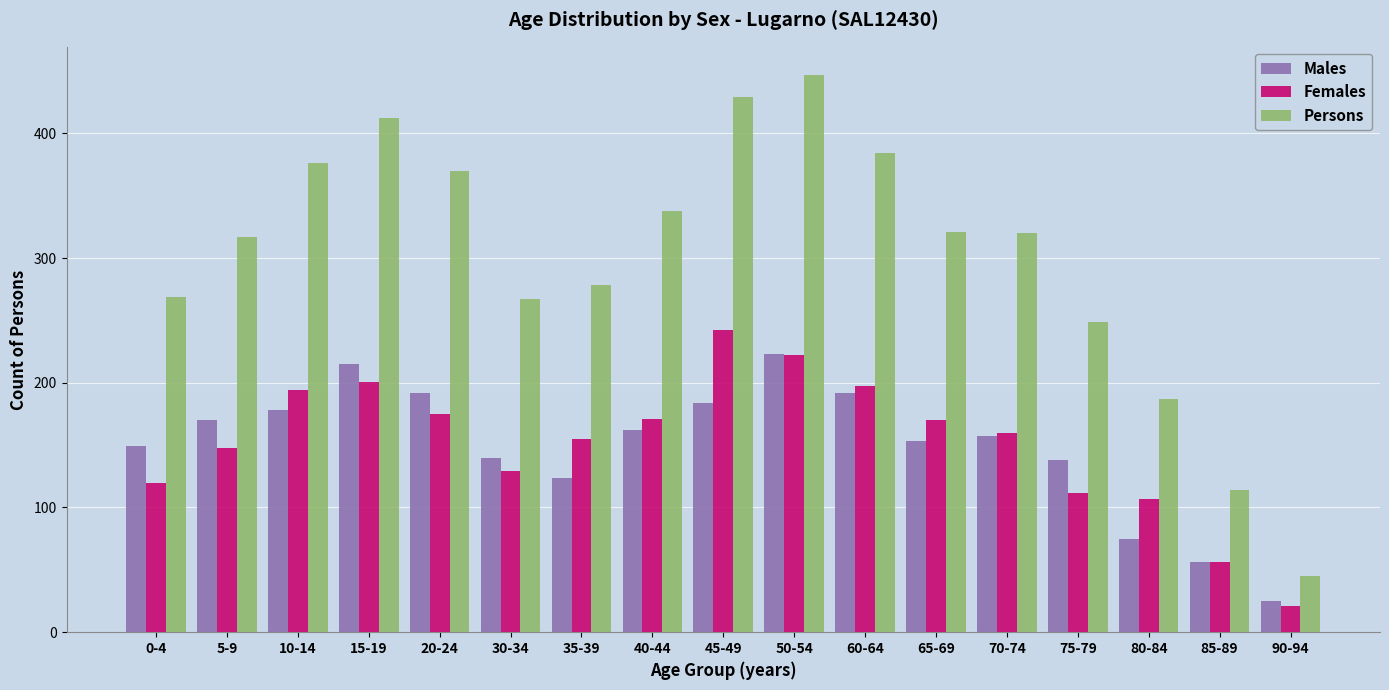

What is the difference between the Females values at 60-64 and 85-89?

141